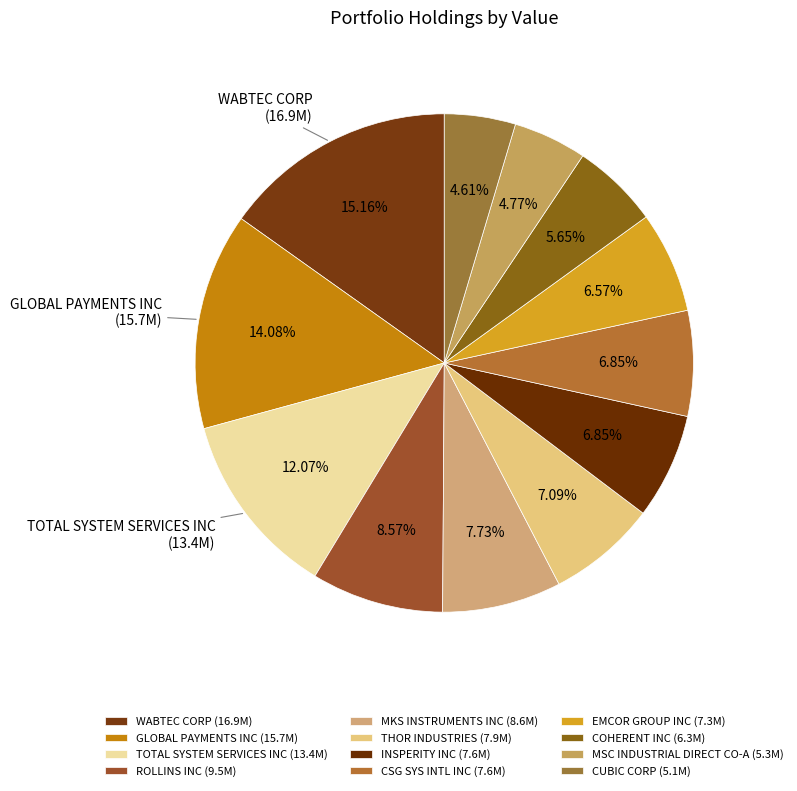

The CUBIC CORP slice represents 17% of the pie. True or false?

False